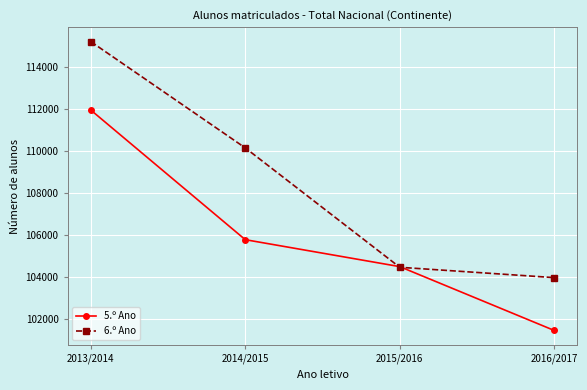

True or false: 5.º Ano has a value of 101471 at 2016/2017.

True